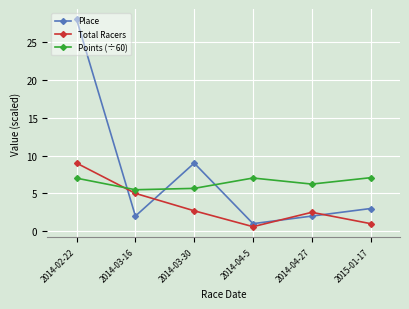

In Total Racers, how many points are higher than both neighbors (excluding endpoints)?

1